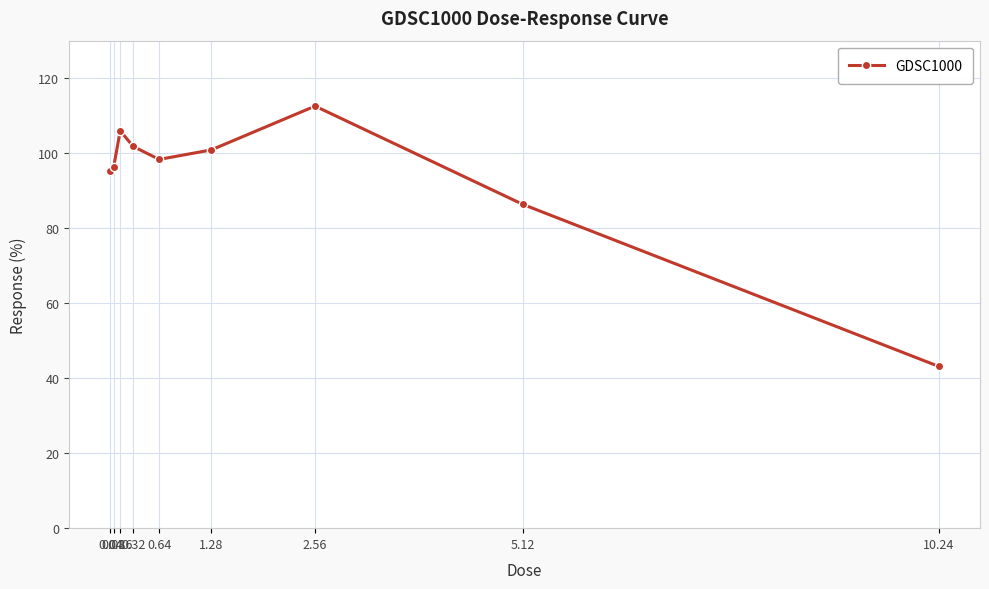

What is the approximate value at 10.24?

43.2